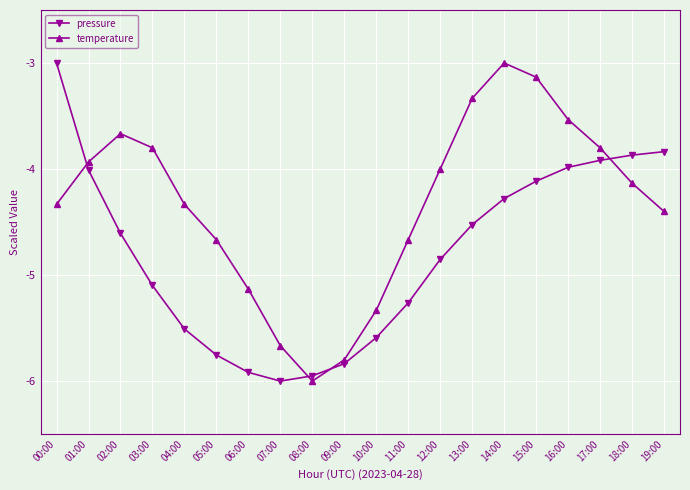

Does the chart have visible grid lines?

Yes